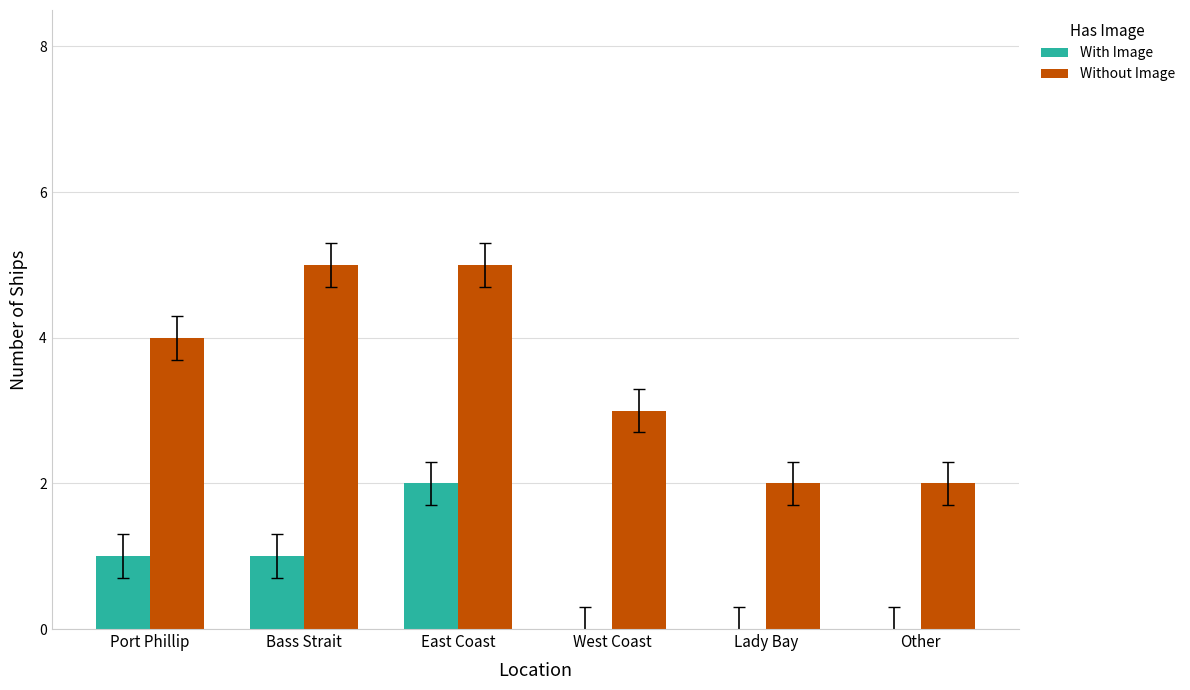

What are all the series names shown in the legend?

With Image, Without Image